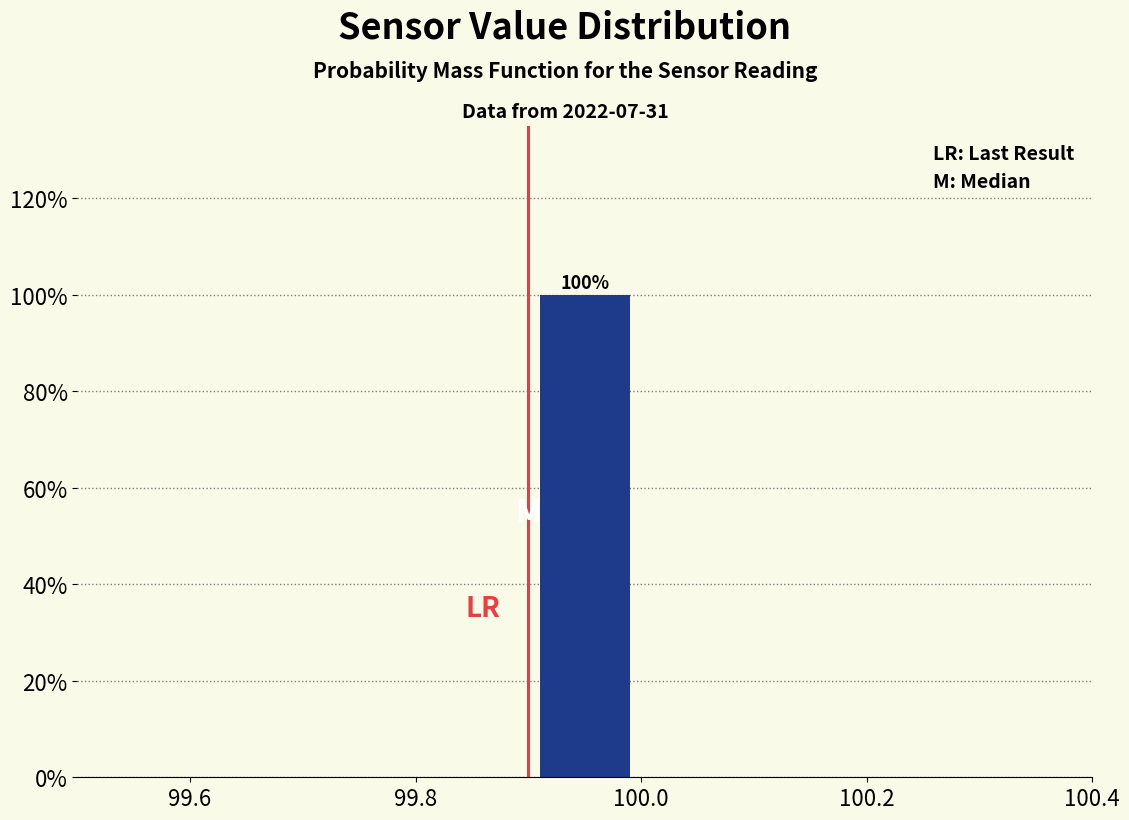

Which range on the x-axis has the tallest bar?

99.9 to 100.0